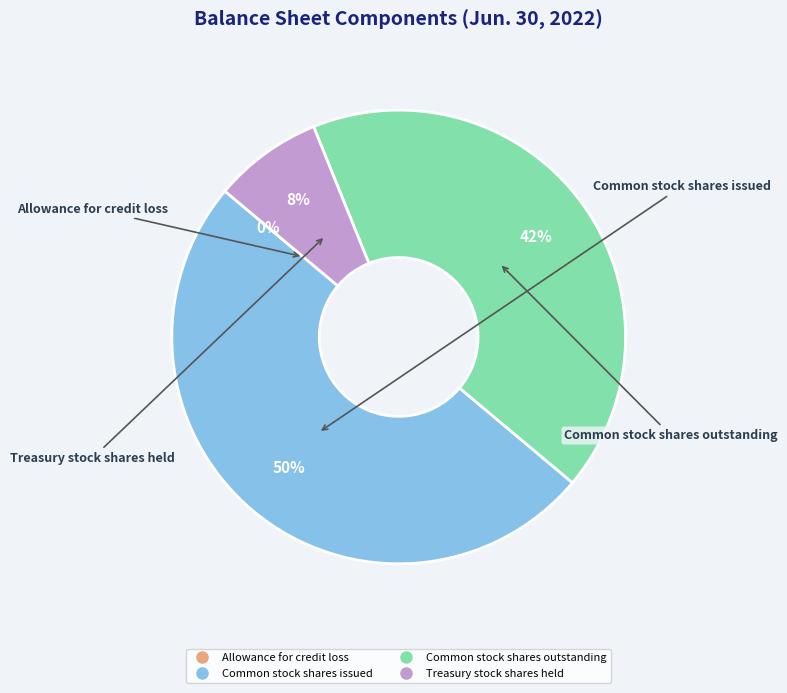

Combined, do Treasury stock shares held and Common stock shares issued account for over 50%?

Yes